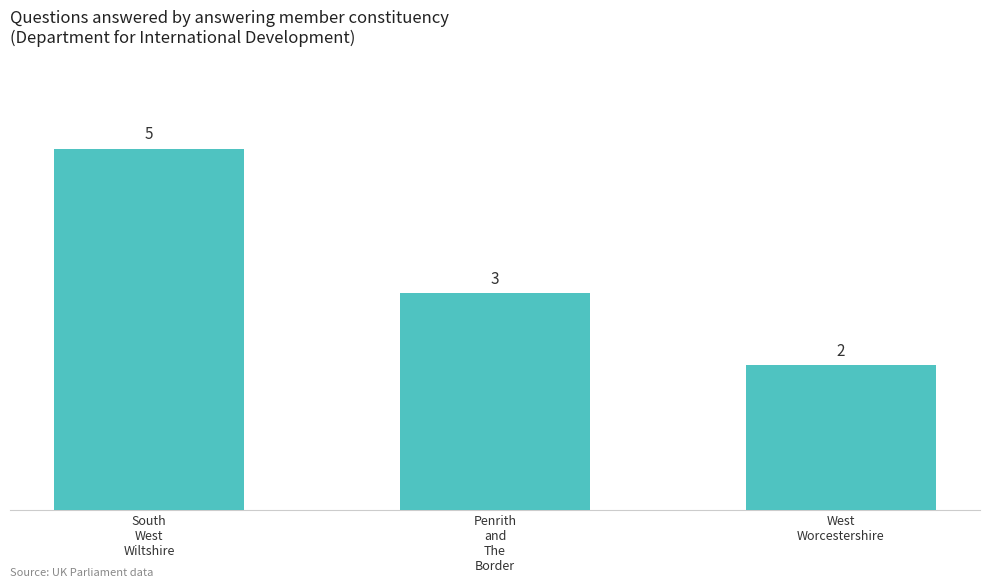

Reading left to right, what are all the values shown in this chart?

South
West
Wiltshire=5	Penrith
and
The
Border=3	West
Worcestershire=2